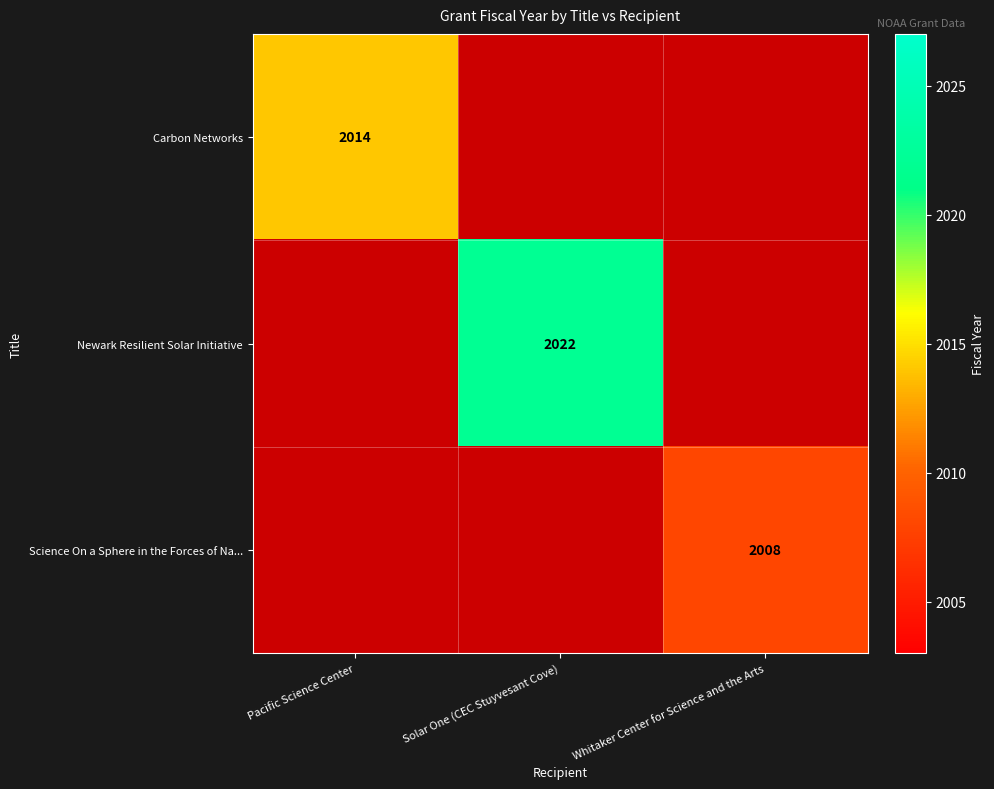

Is it true that Carbon Networks equals 2014 at Pacific Science Center?

True